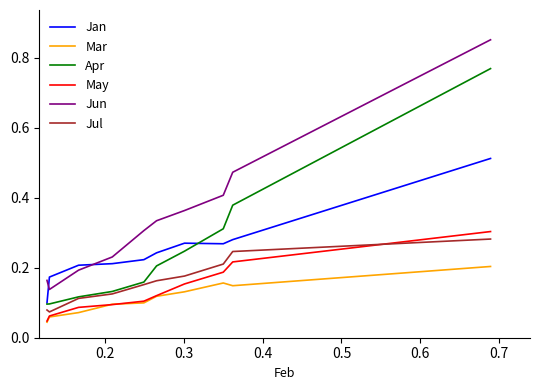

Which series has the largest total across all categories?

Jun